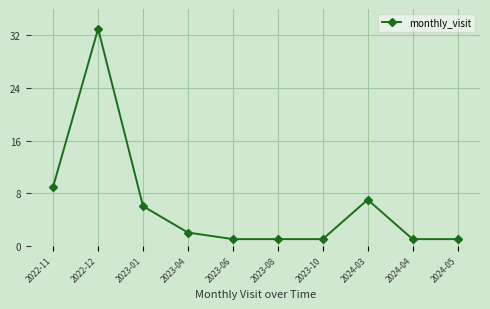

The chart shows a value of 33 at 2022-12. True or false?

True